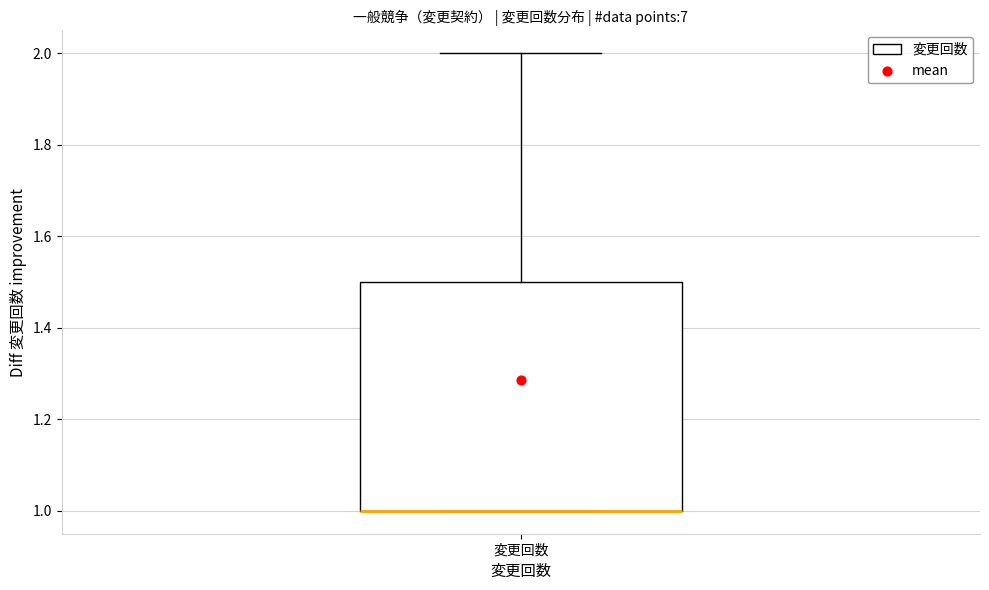

Where is the lower edge of the box for 変更回数 on the y-axis? The values are not printed on the chart, so give them approximately, as read against the axis.

1.0